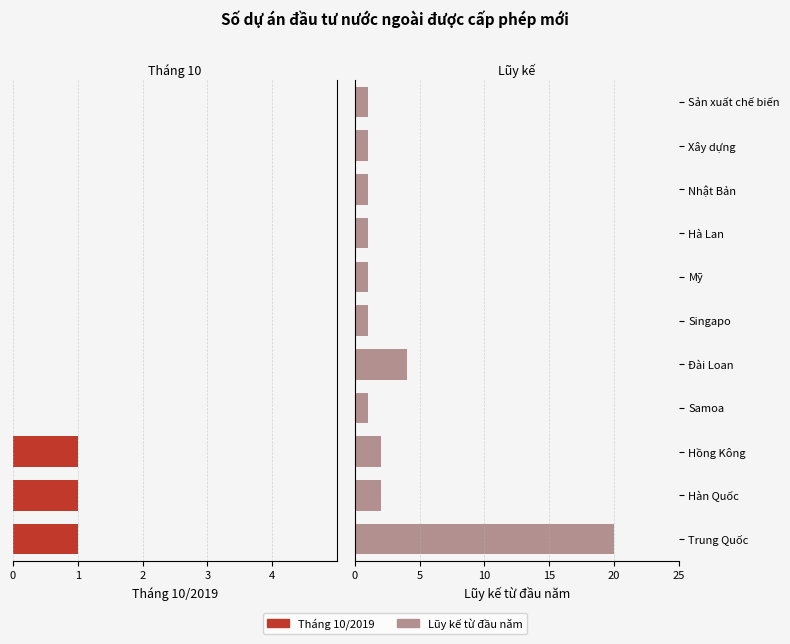

Between Hồng Kông and Samoa, which series saw the biggest shift?

Tháng 10/2019